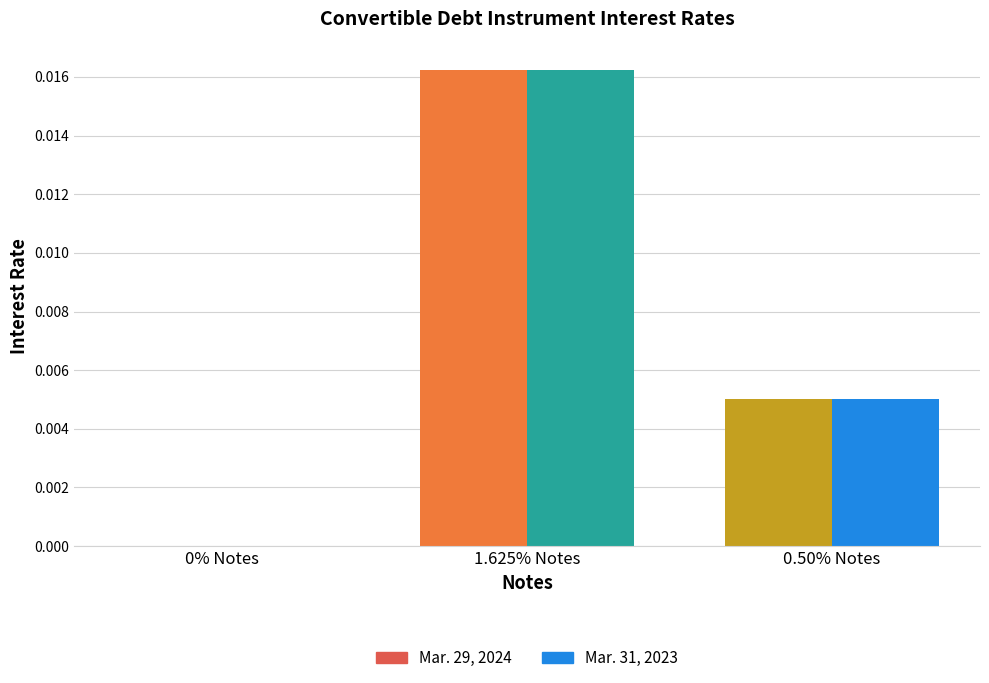

How many Mar. 29, 2024 values are between 0 and 1?

3